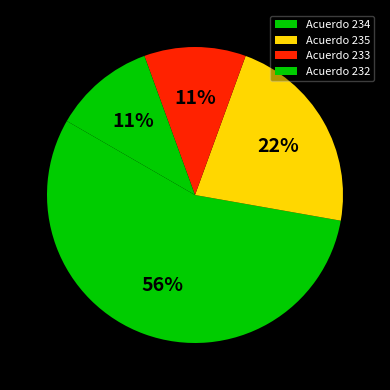

Count the number of slices in the pie.

4